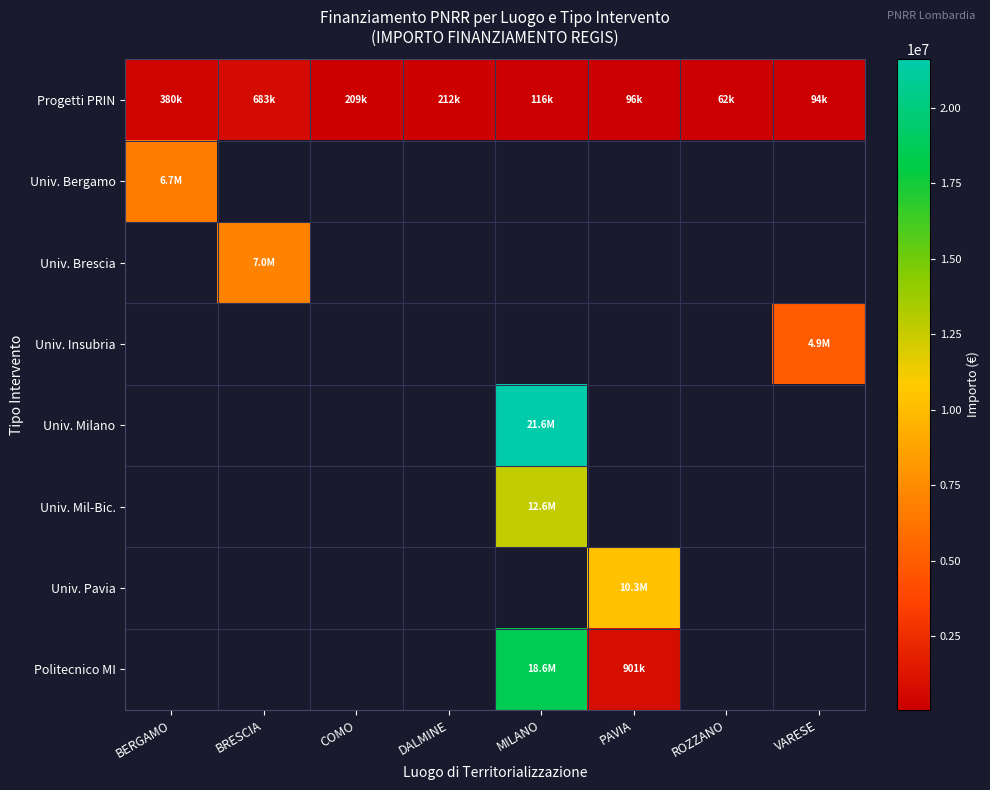

Is the value of Progetti PRIN at BERGAMO greater than the value of Univ. Bergamo at ROZZANO?

No